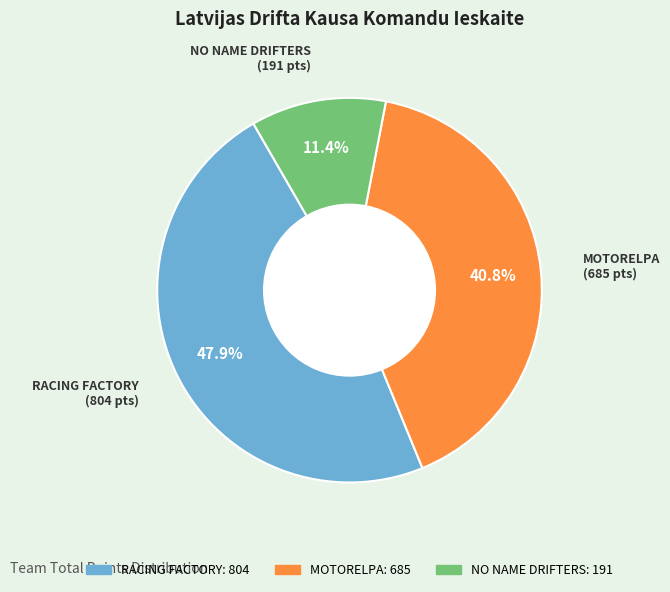

Which slice is the smallest?

NO NAME DRIFTERS